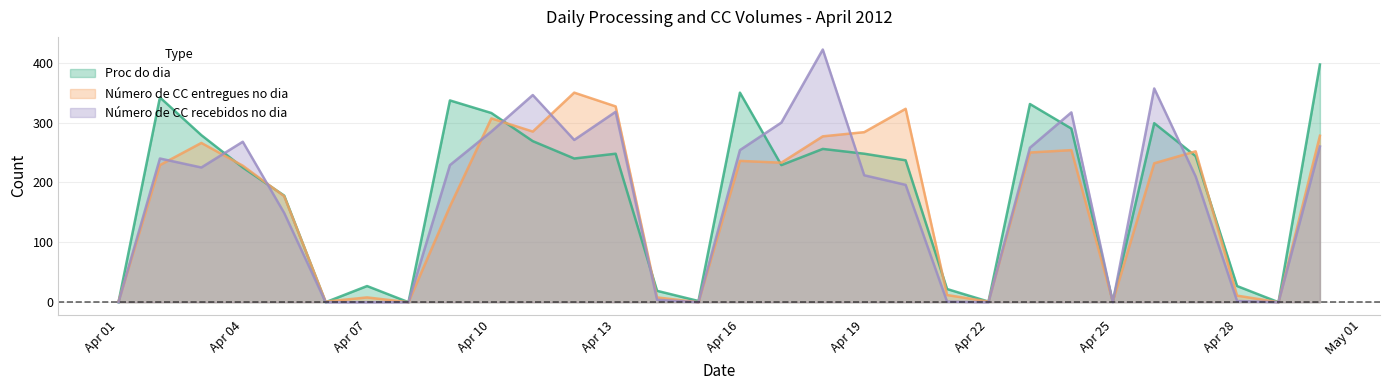

Does the chart have visible grid lines?

Yes